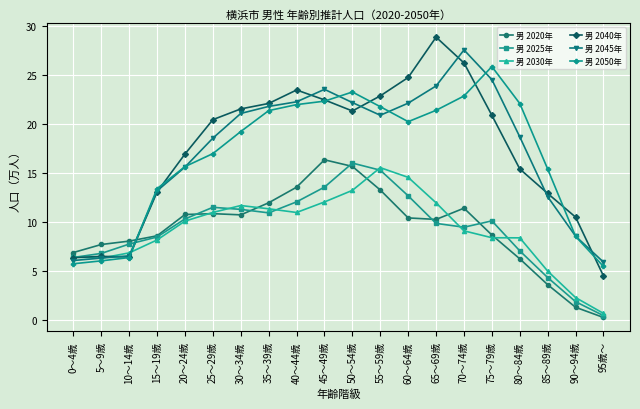

What is the approximate value of 男 2025年 at 60～64歳?

12.7